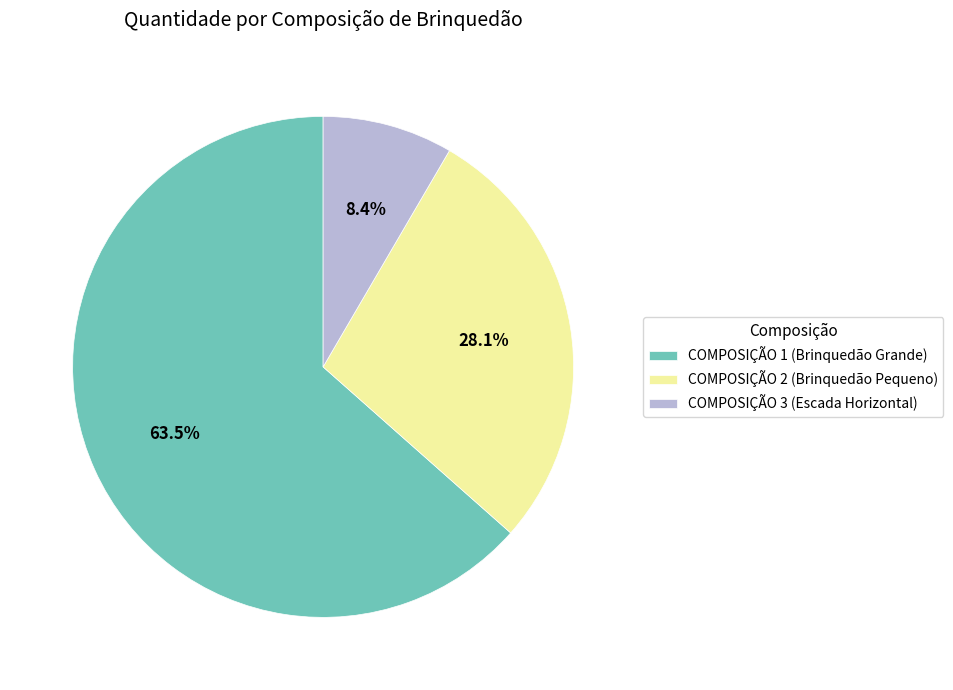

Is there a majority slice in this chart?

Yes